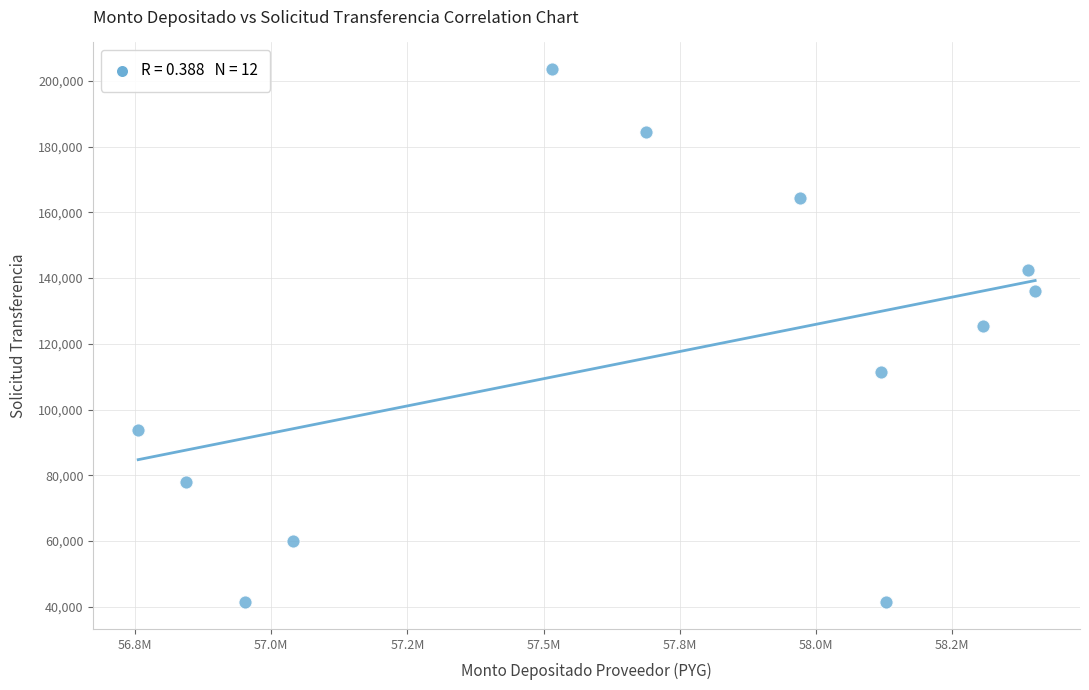

What Y value in the scatter plot is closest to 122471?

125420